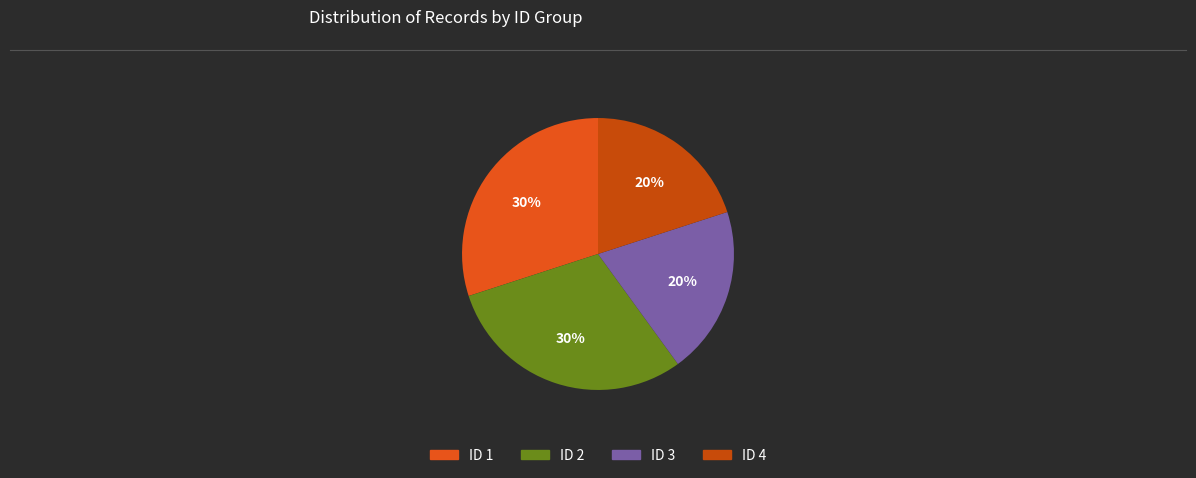

Is there any slice that represents more than half of the pie?

No